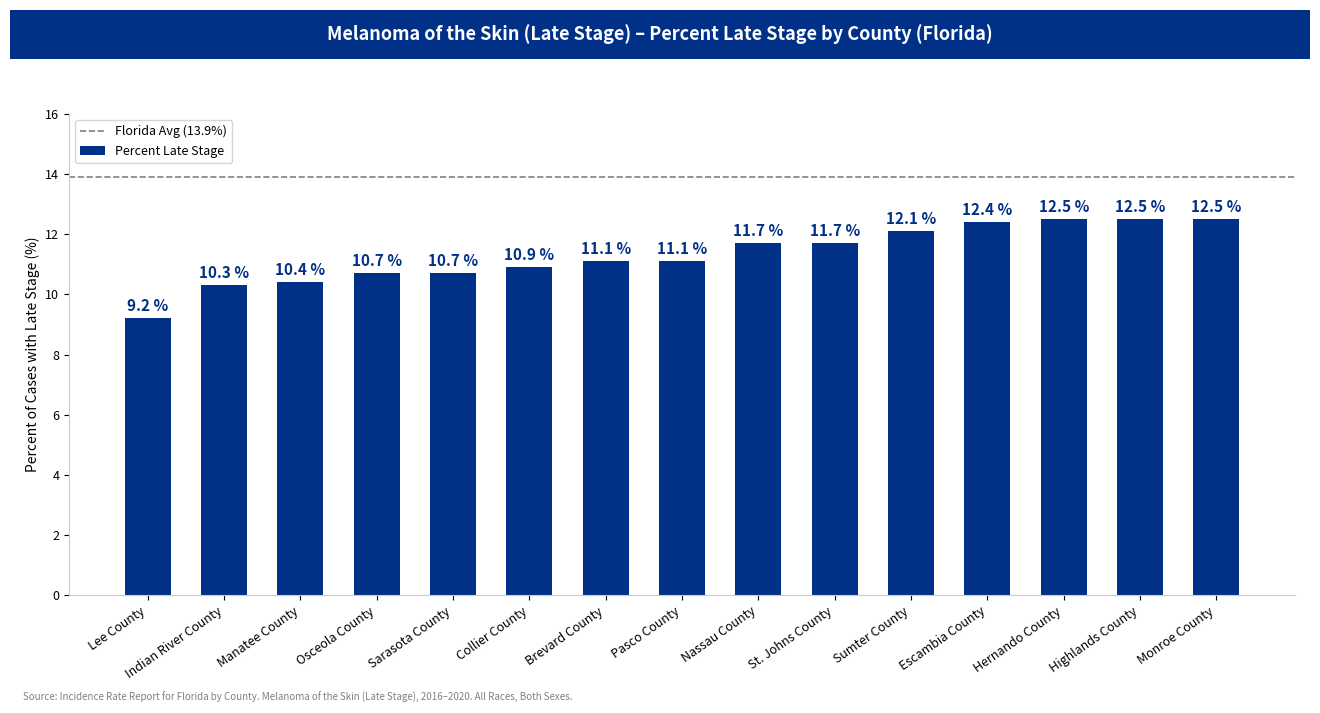

What is the change in value from Sarasota County to Sumter County?

+1.4